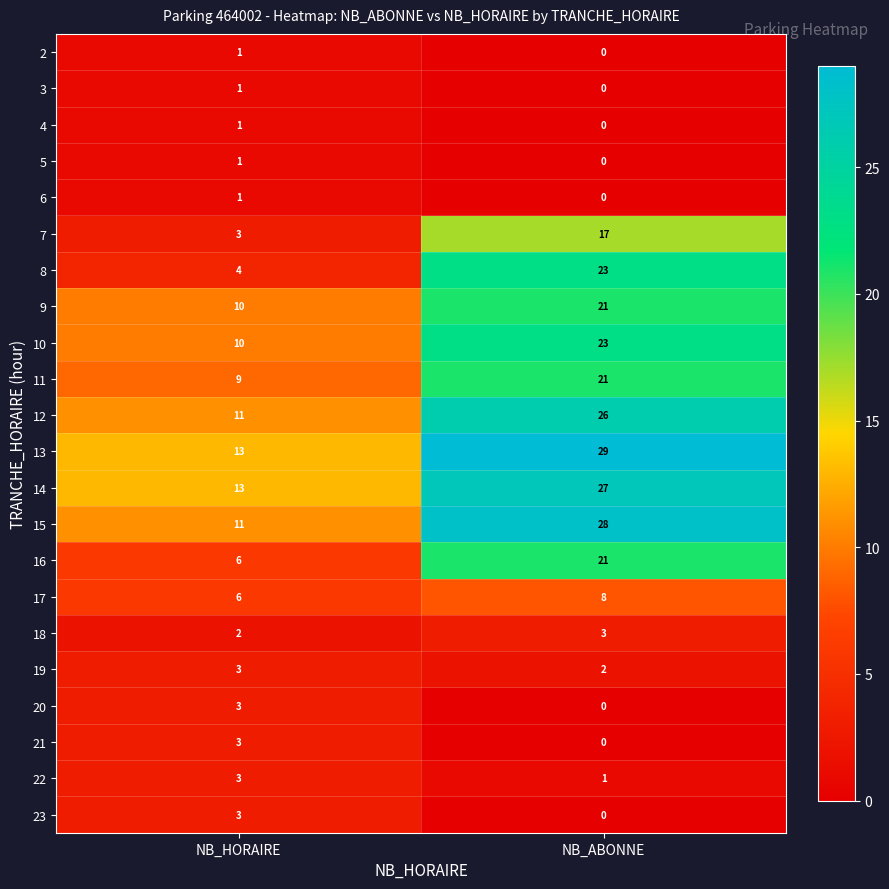

What is the difference between the highest and lowest values at NB_HORAIRE?

12